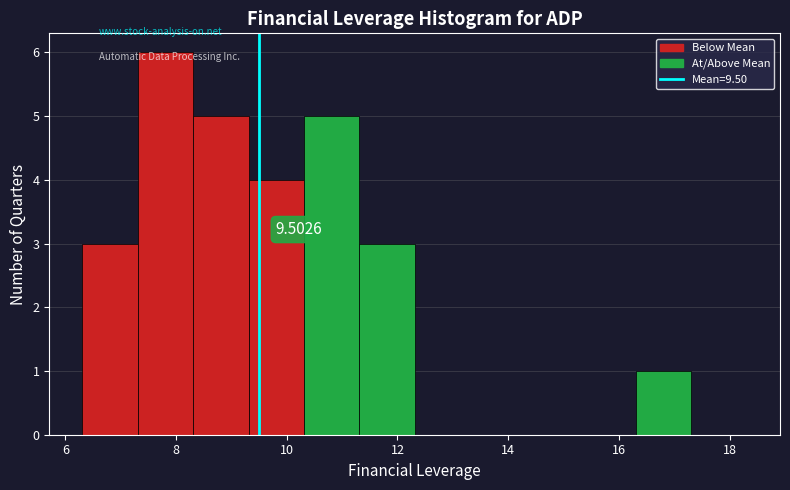

Which range on the x-axis has the tallest bar?

7.4 to 8.4